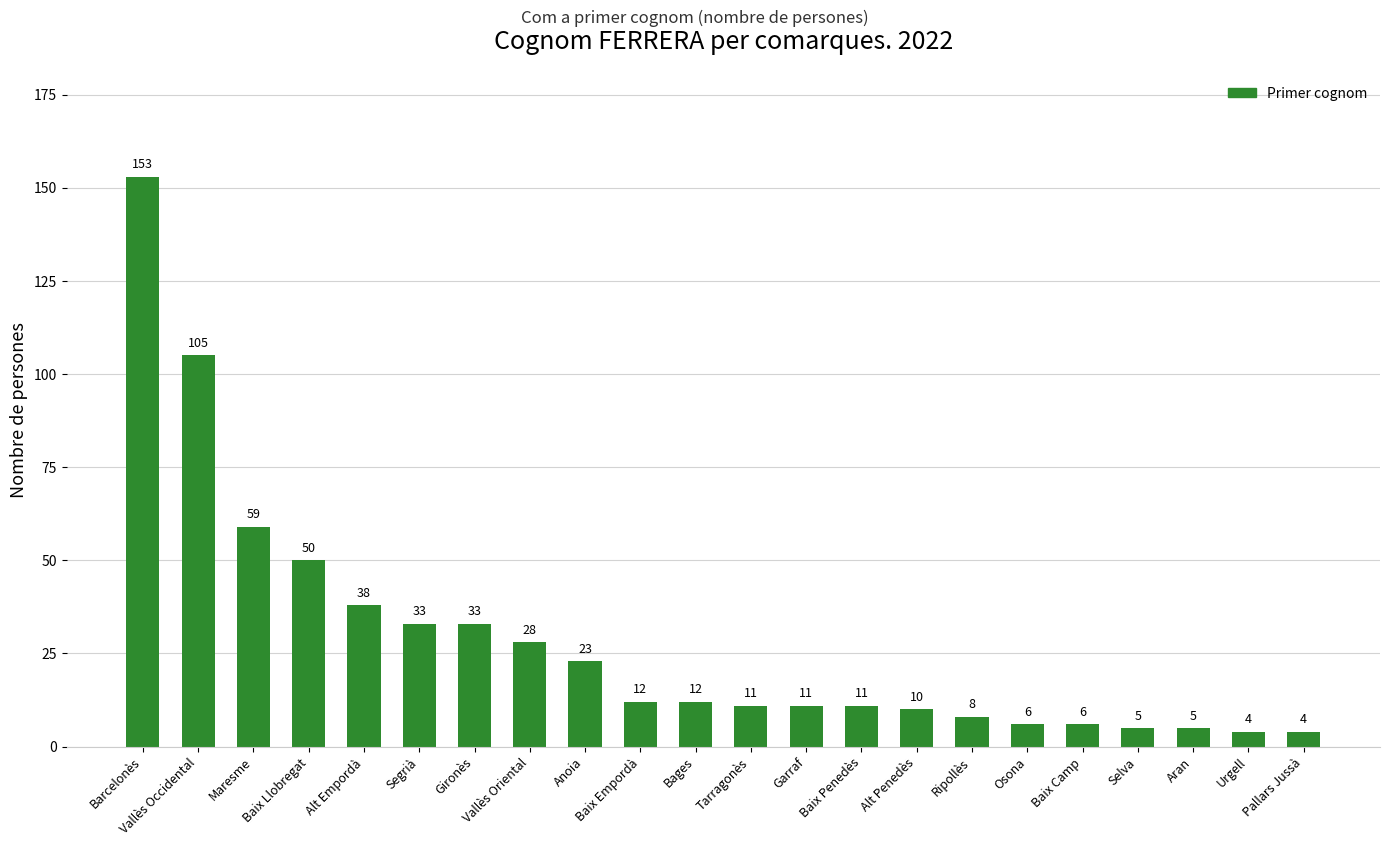

How many series are shown in this chart?

1